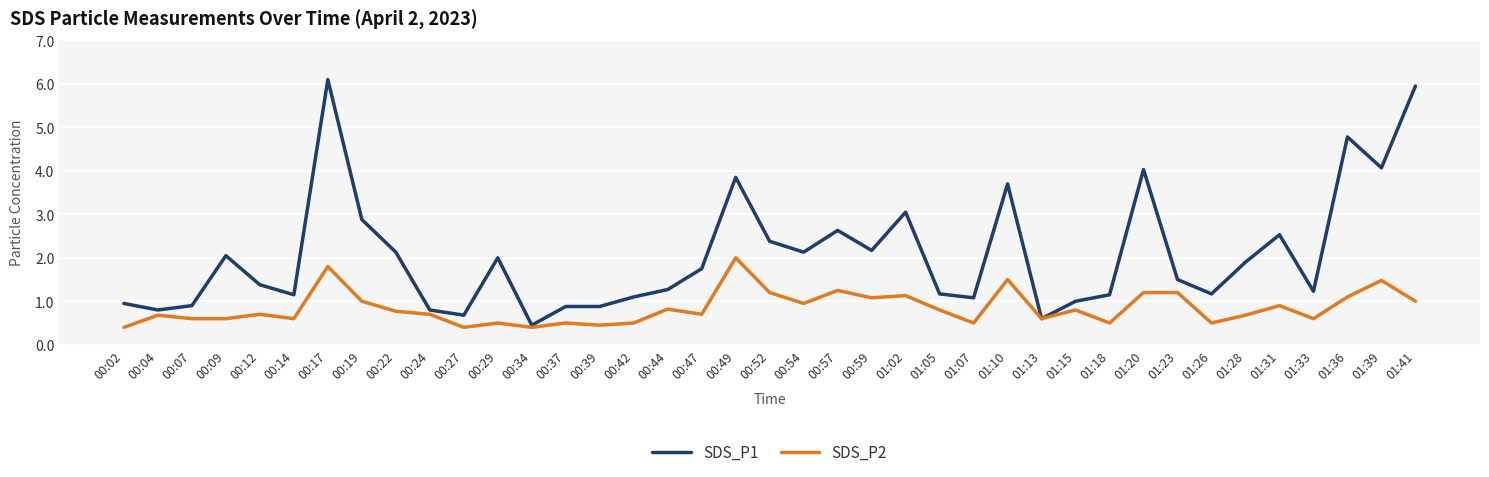

Which series changed the most between 00:27 and 00:44?

SDS_P1